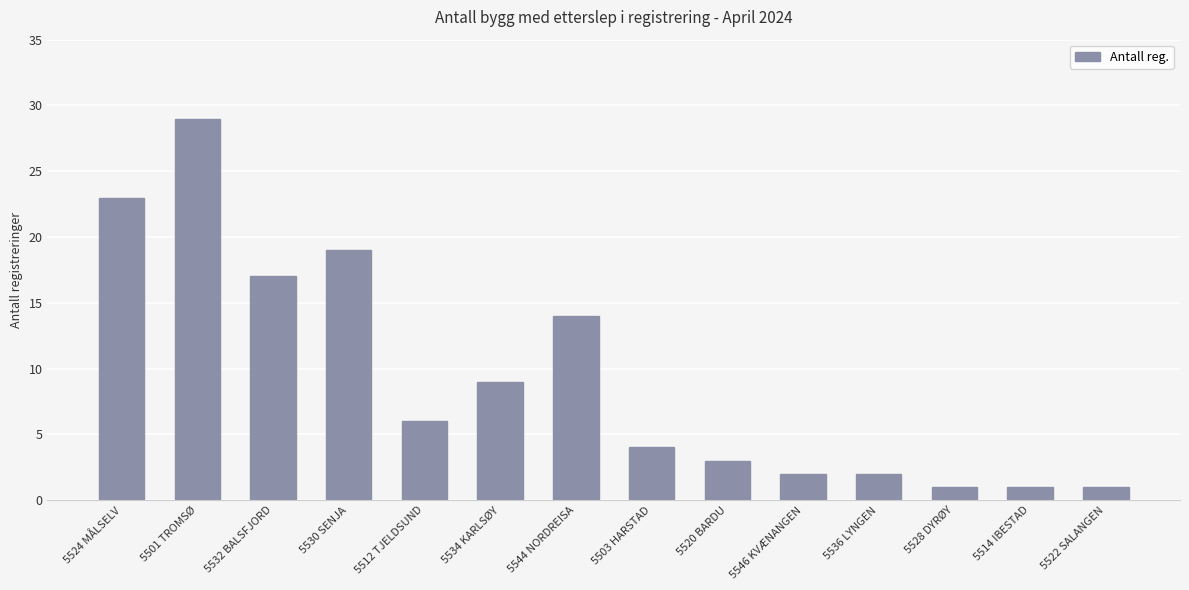

What is the label of the 12th bar from the left?

5528 DYRØY